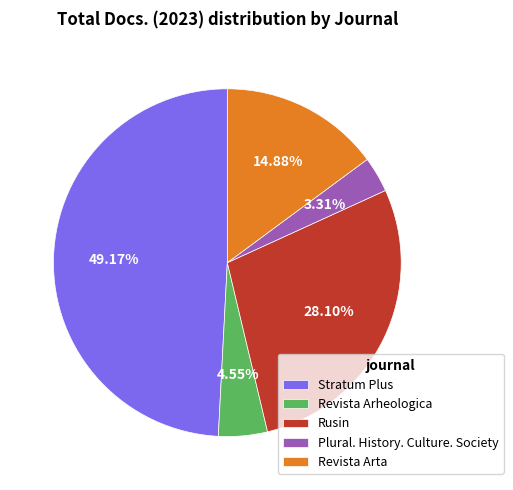

Which category has the biggest portion of the pie?

Stratum Plus